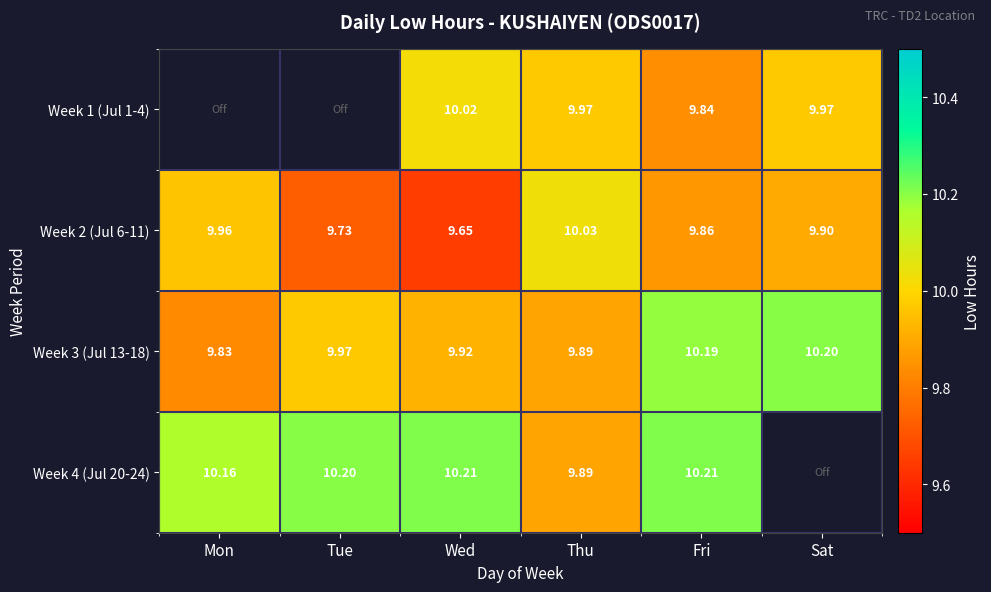

List the labels in order of Week 2 (Jul 6-11) value, largest first.

Thu, Mon, Sat, Fri, Tue, Wed